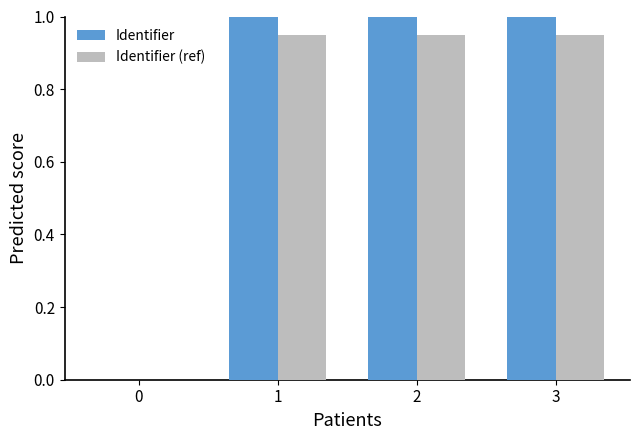

What is the sum of the Identifier (ref) values at 1 and 3?

1.9